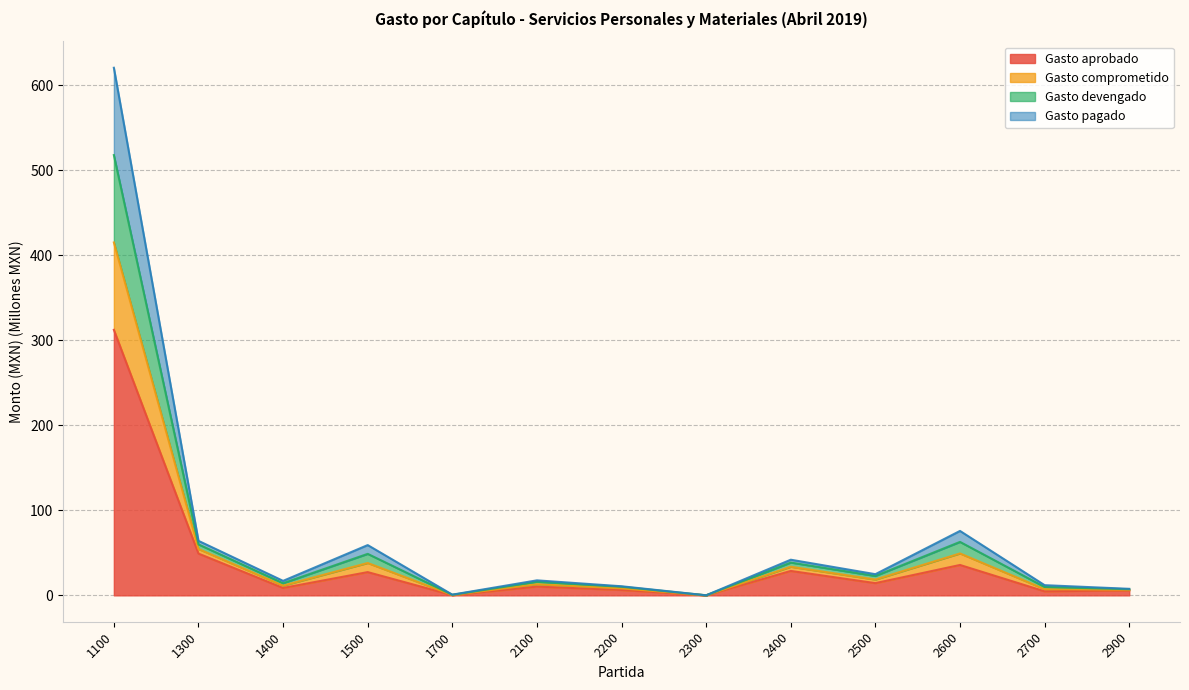

What are all the series names shown in the legend?

Gasto aprobado, Gasto comprometido, Gasto devengado, Gasto pagado